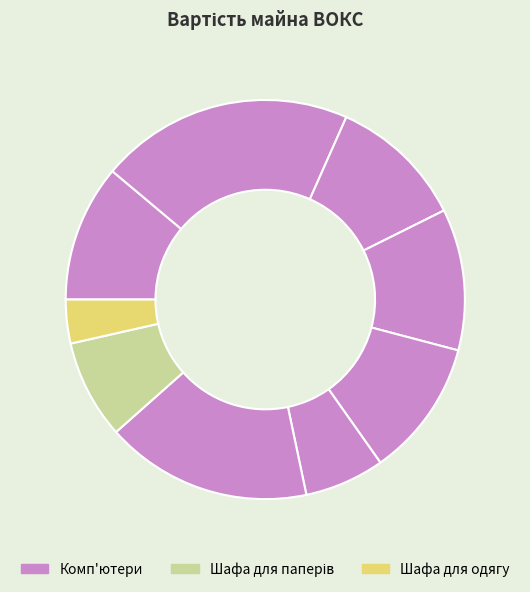

How many slices are in this pie chart?

9